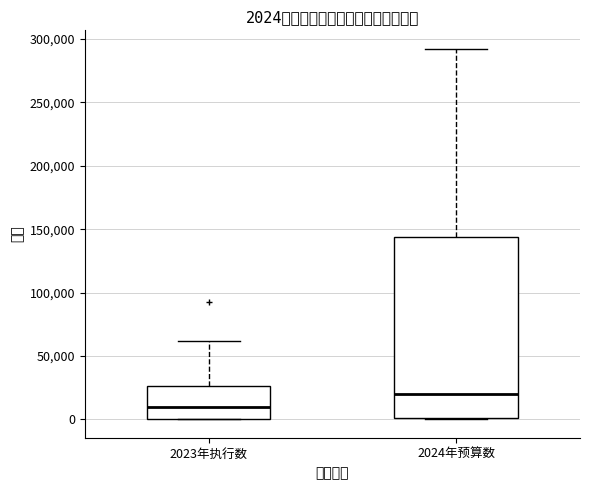

Comparing the boxes themselves (not the whiskers), which one is the tallest?

2024年预算数